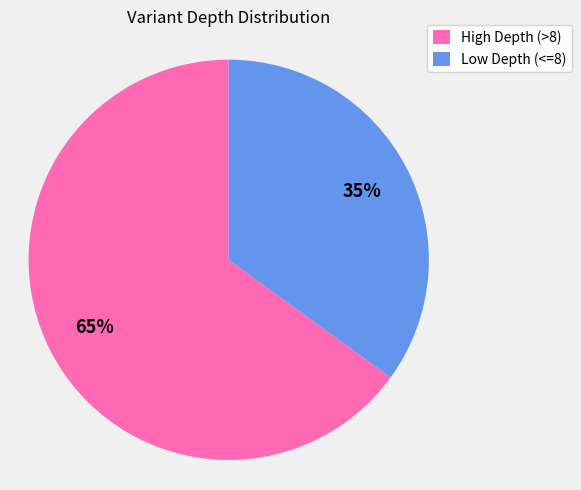

How many segments does this pie chart have?

2